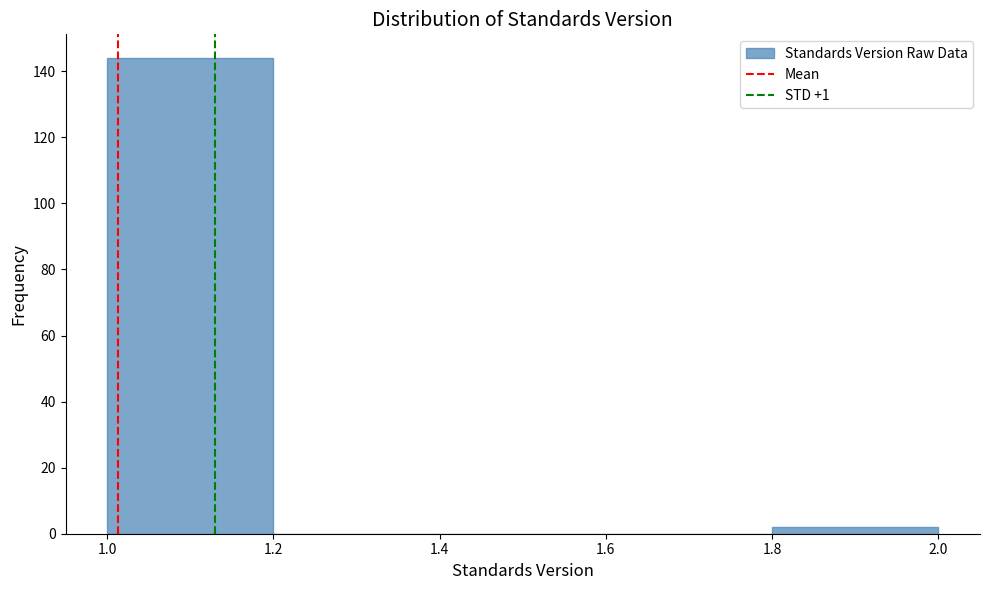

Reading left to right, transcribe this chart: for each bar, give the range it covers on the x-axis and its height. The values are not printed on the chart, so give them approximately, as read against the axis.

1.0 to 1.2: 144
1.2 to 1.4: 0
1.4 to 1.6: 0
1.6 to 1.8: 0
1.8 to 2.0: 2